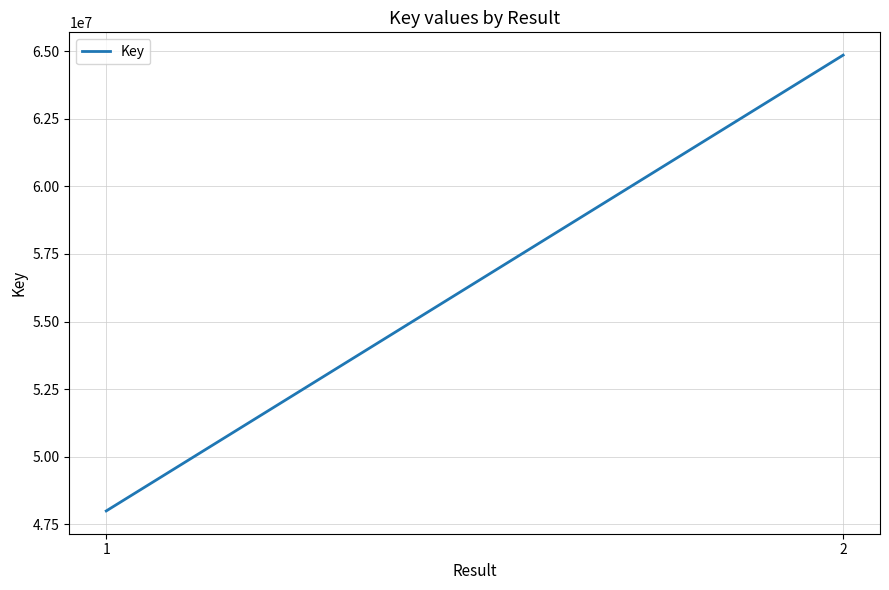

Is it true that the value at 2 is 64853929?

True